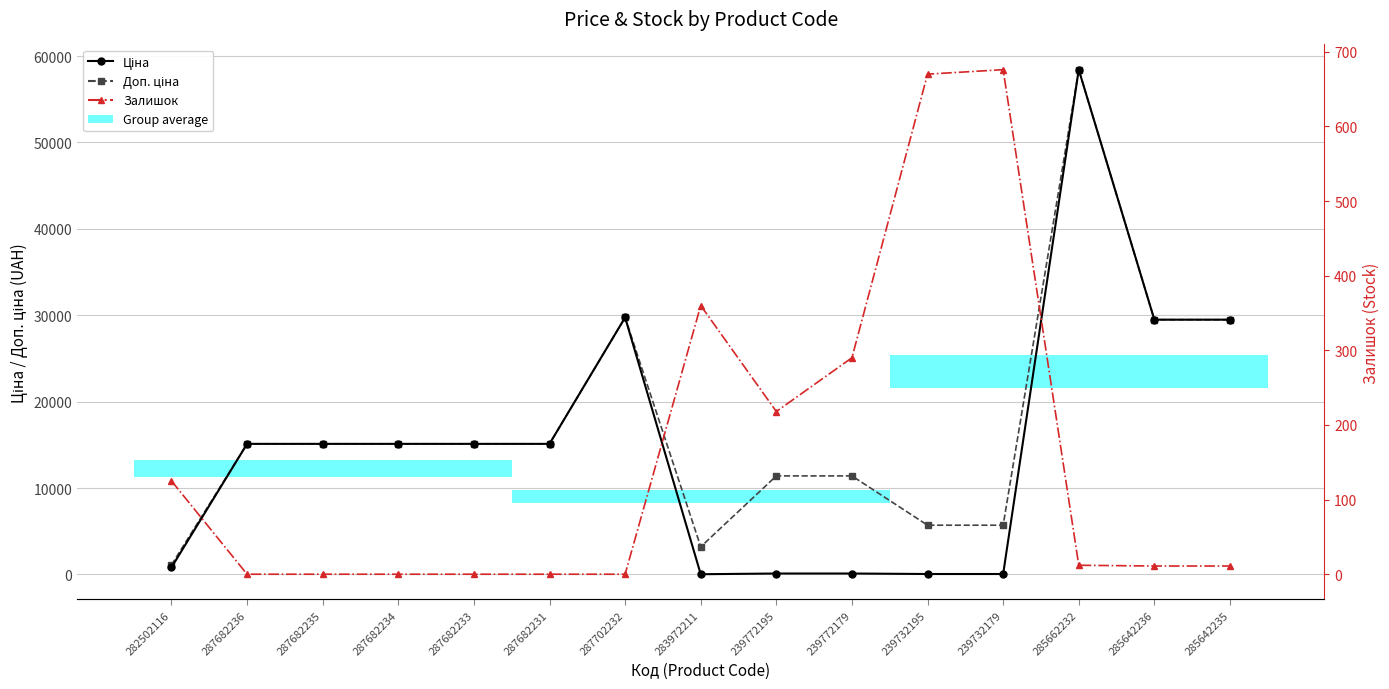

How many interior local valleys does the Залишок series have?

1